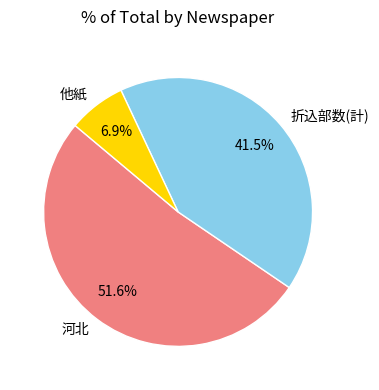

To the nearest percent, what is the average slice percentage?

33%